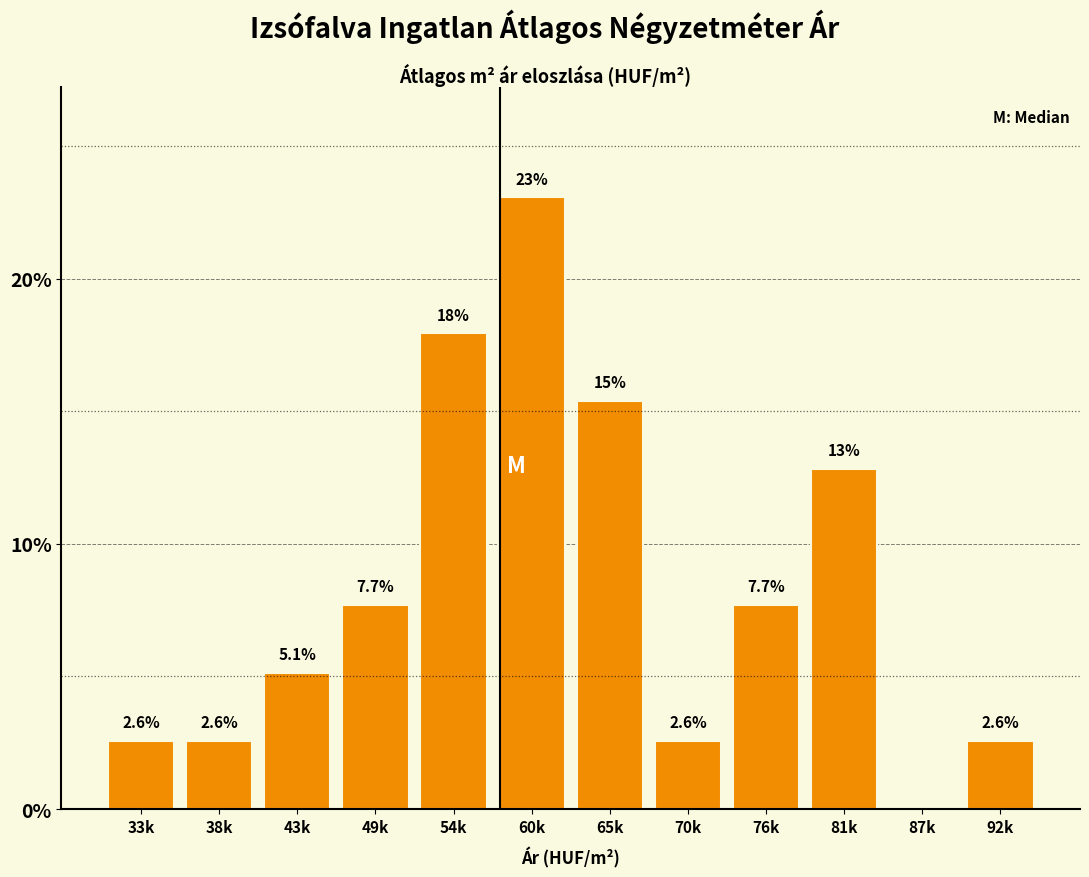

Reading left to right, transcribe all the data shown in this chart.

33k=2.6	38k=2.6	43k=5.1	49k=7.7	54k=17.9	60k=23.1	65k=15.4	70k=2.6	76k=7.7	81k=12.8	87k=0.0	92k=2.6